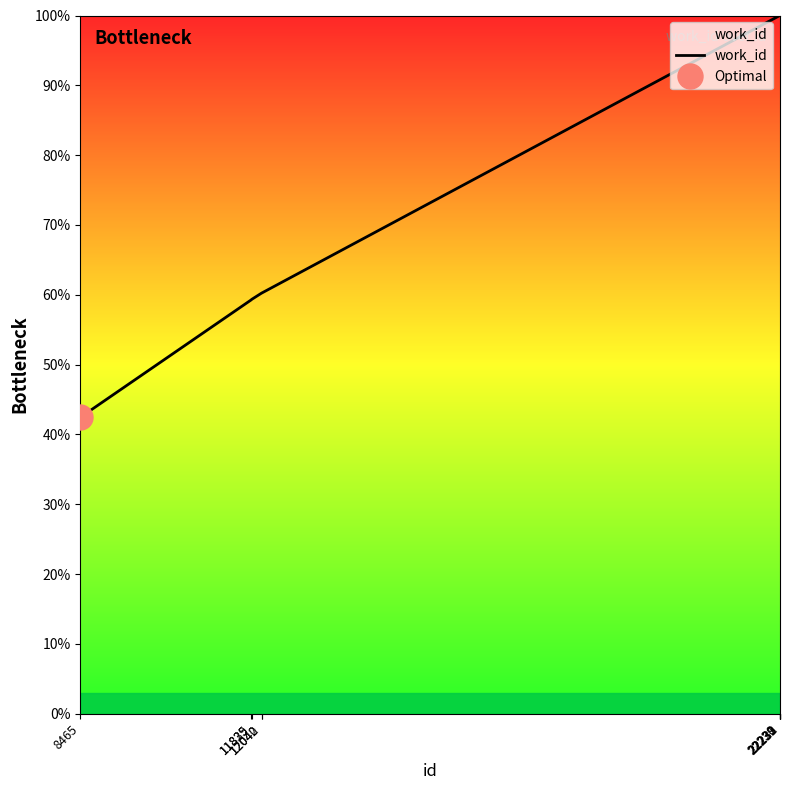

The chart shows a value of 95.0 at 11835. True or false?

False